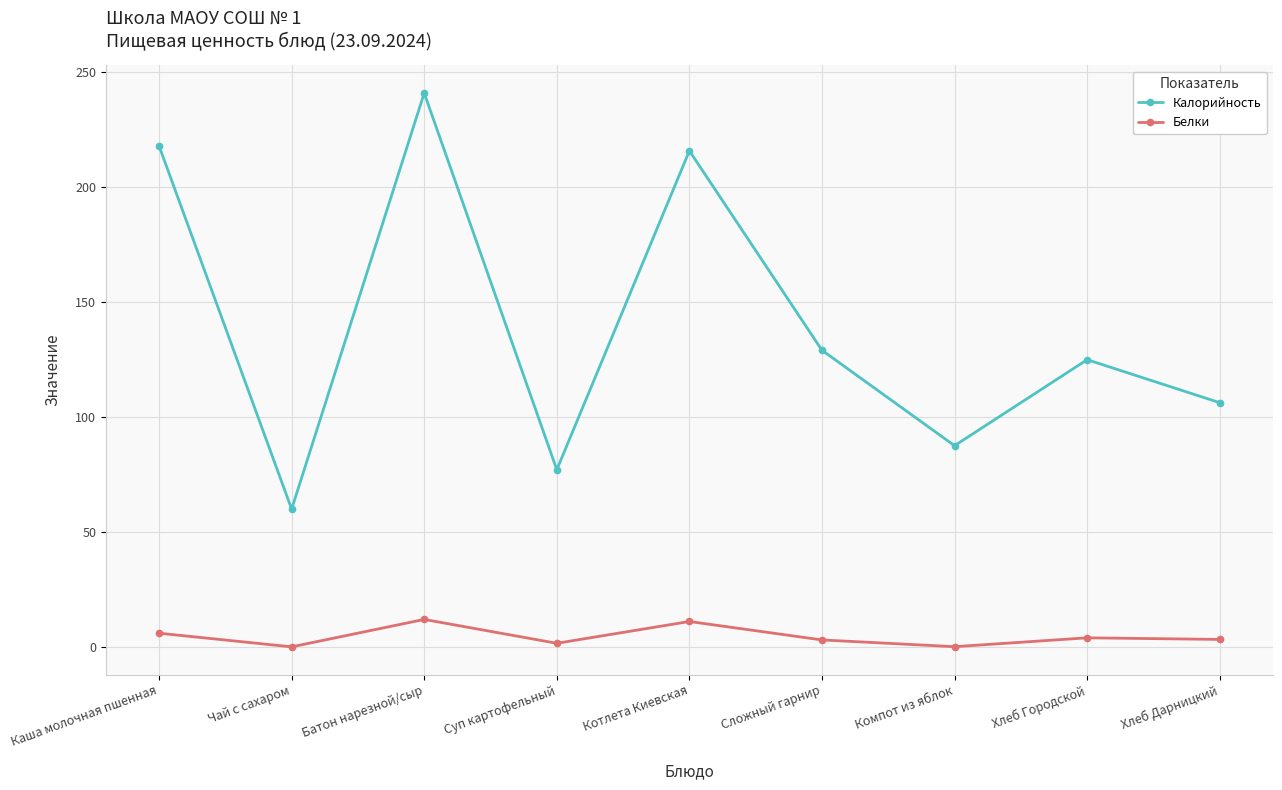

What is the approximate value of Белки at Батон нарезной/сыр?

12.0